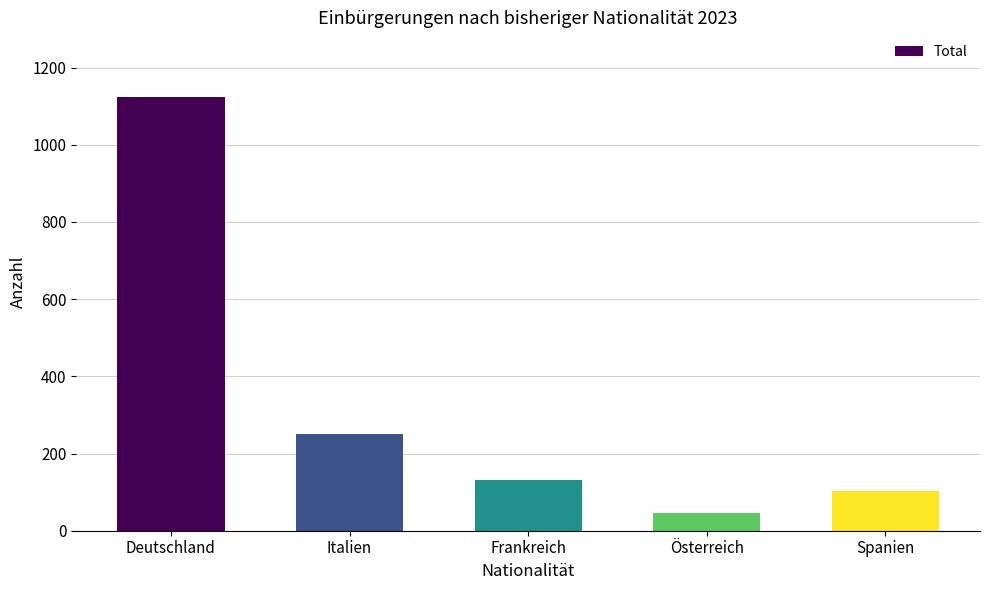

What is the sum of all values?

1651